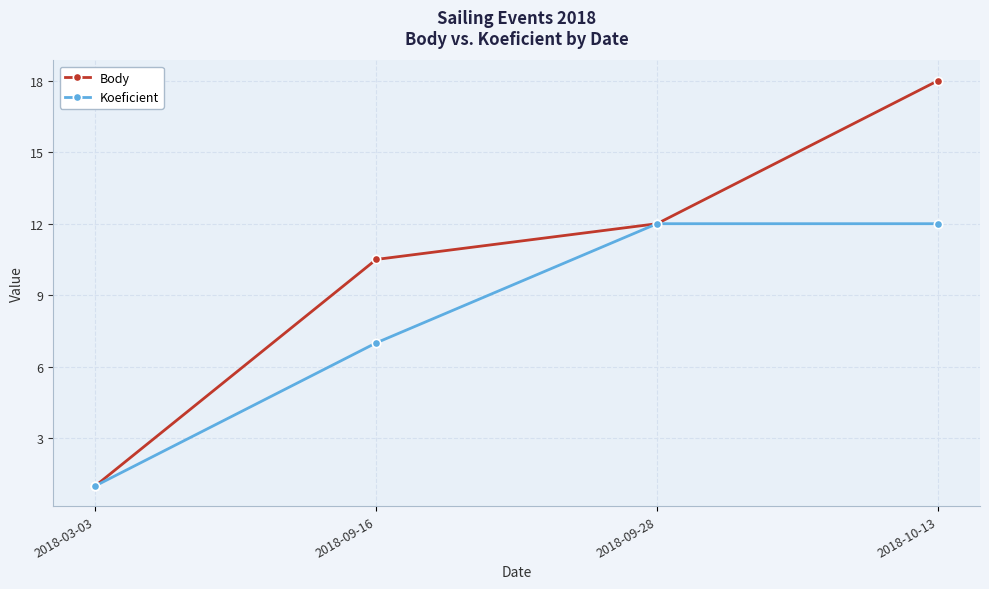

What is the difference between the Body values at 2018-09-16 and 2018-09-28?

1.5